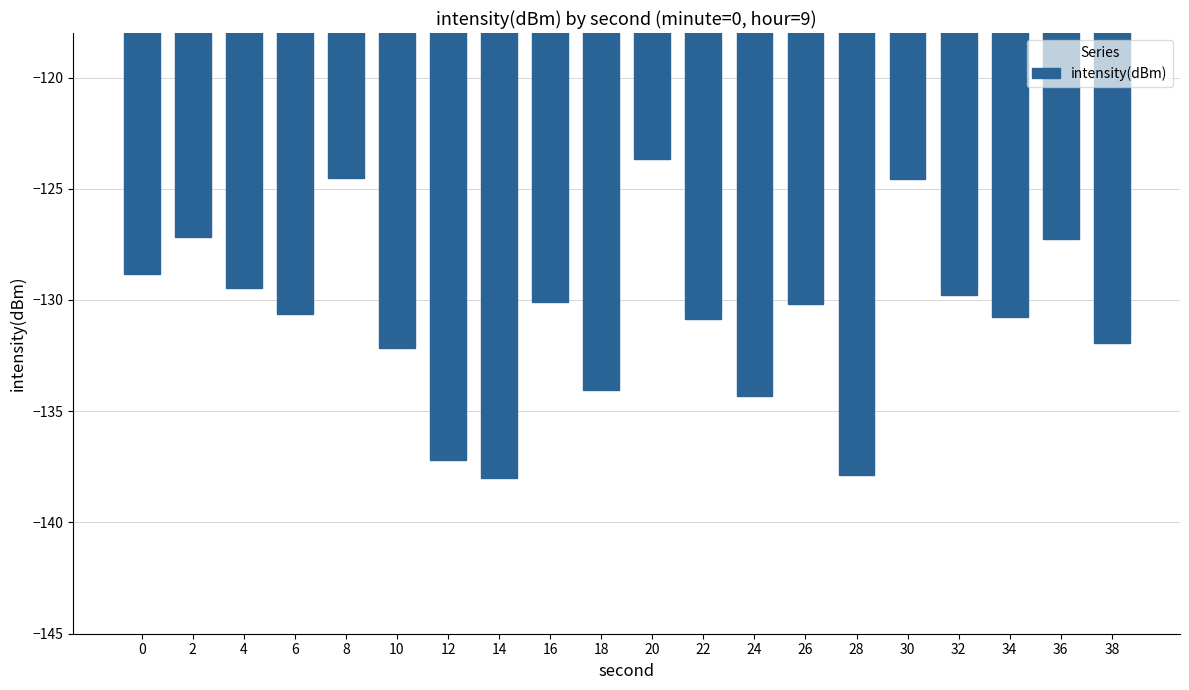

What is the greatest value displayed?

-123.7